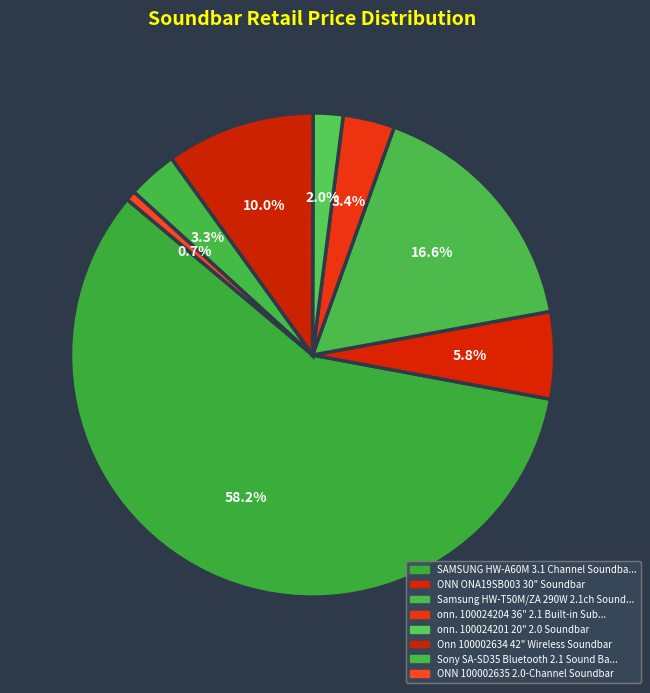

Count the number of slices in the pie.

8